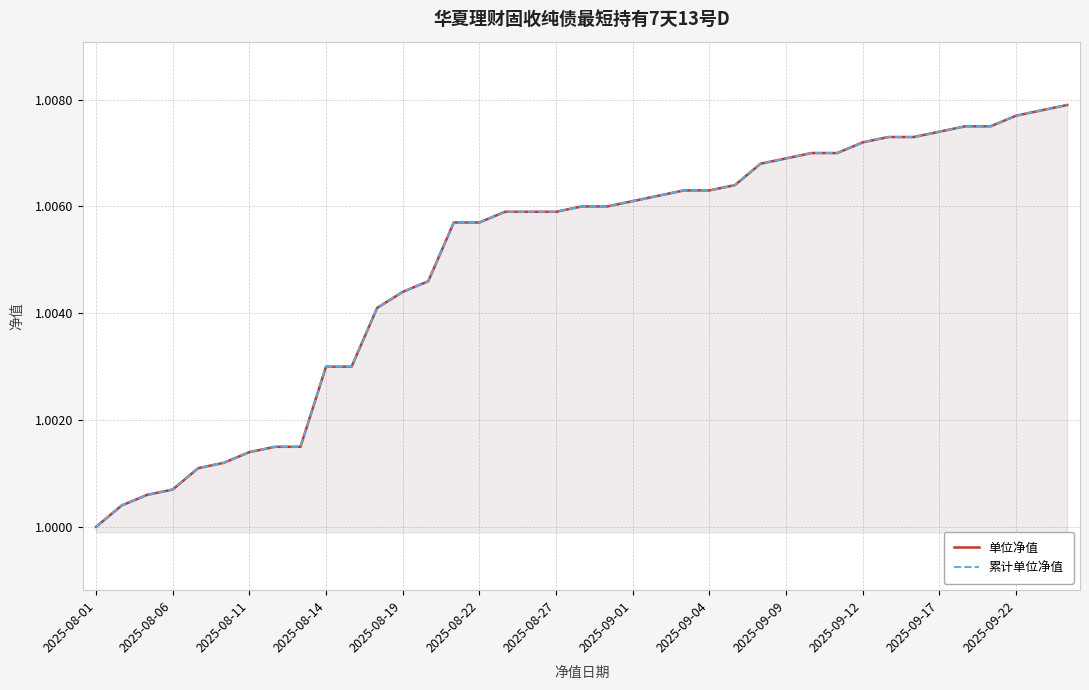

True or false: 单位净值 and 累计单位净值 cross at least once.

False